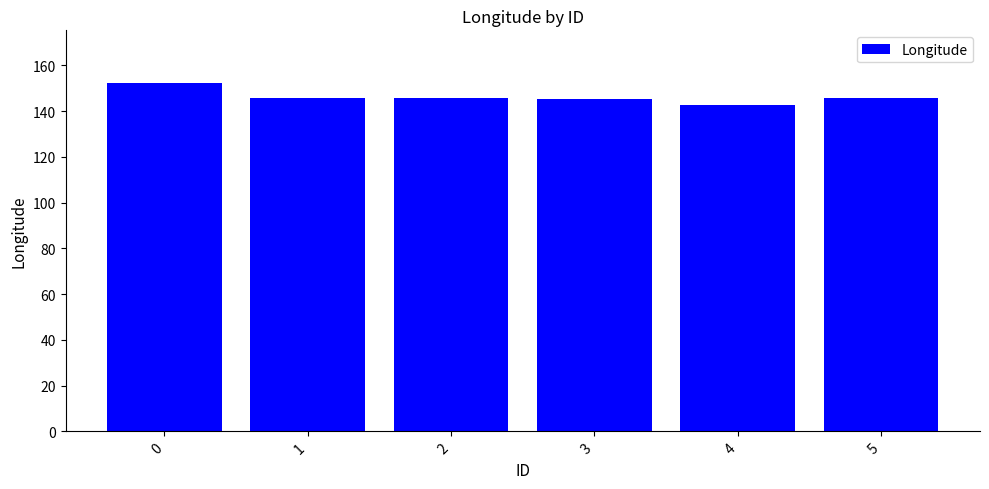

What is the maximum value shown in the chart?

152.4